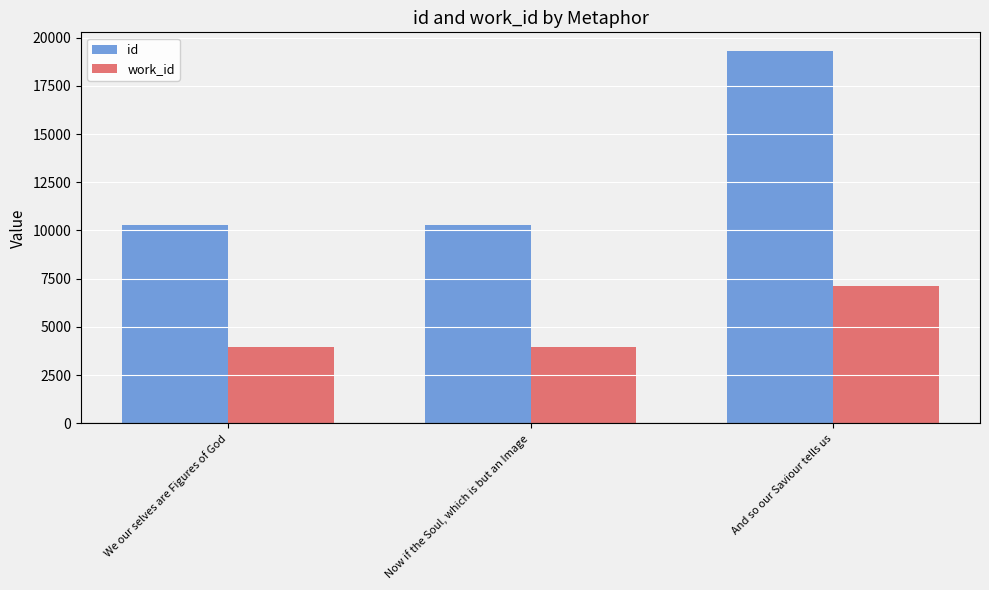

What are all the series names shown in the legend?

id, work_id